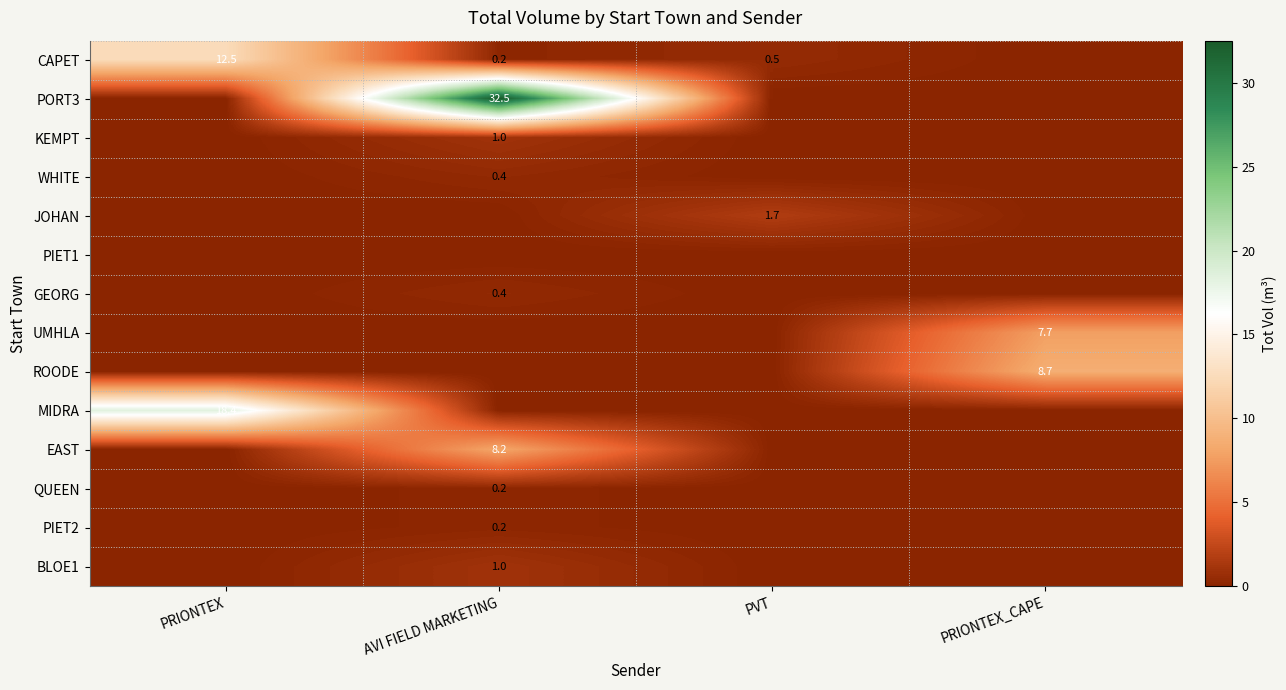

At how many categories does at least one series exceed 20?

1